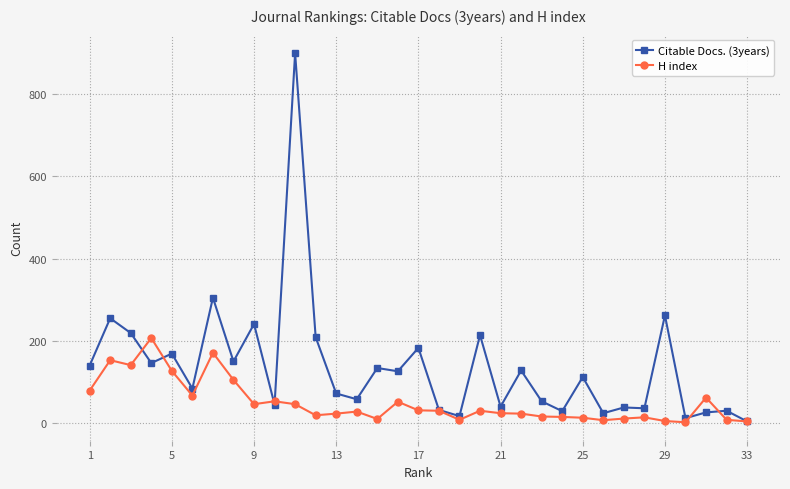

What is the maximum value shown in the chart?

900